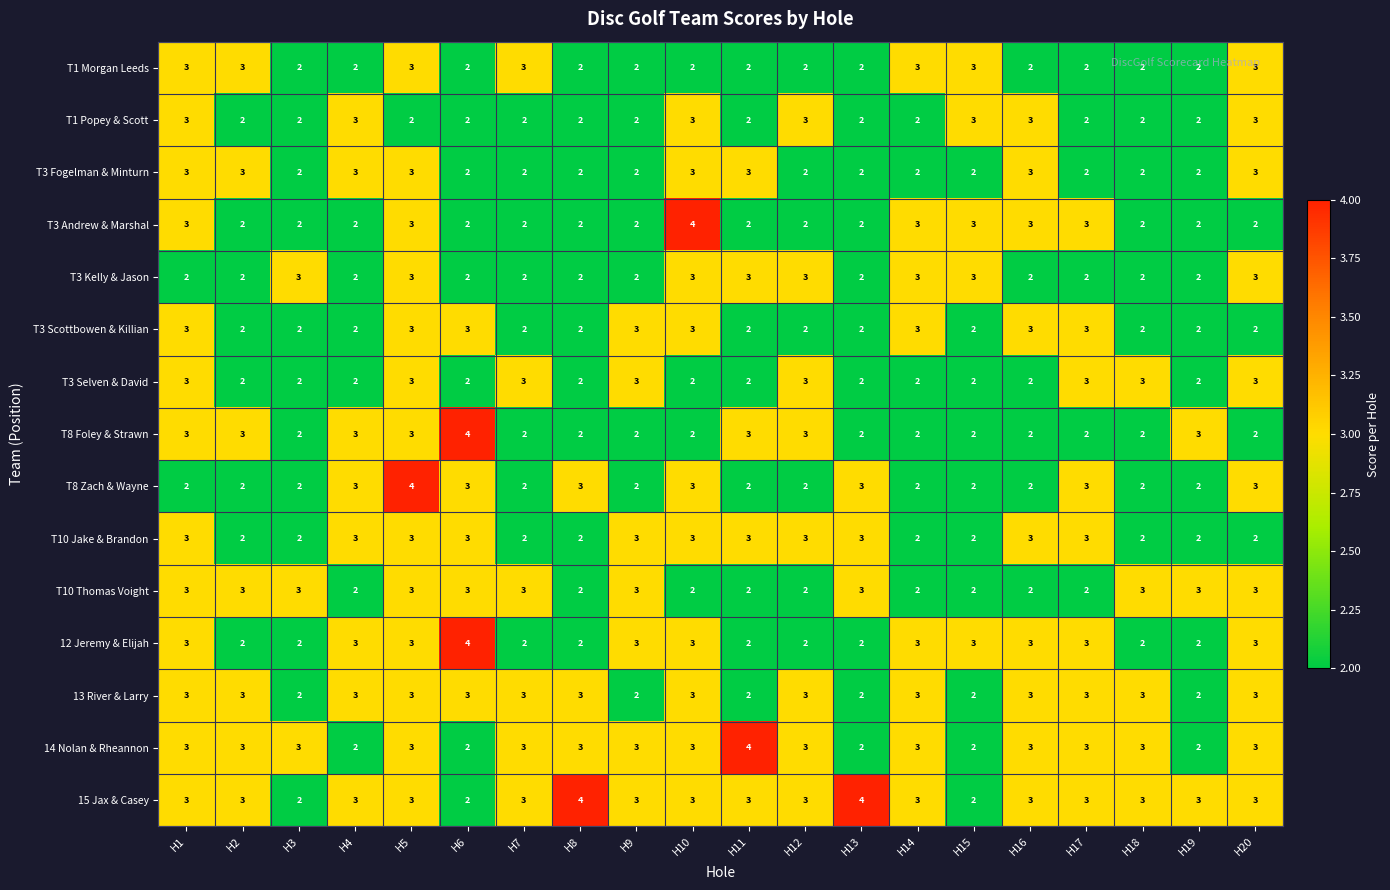

At which label does T3 Andrew & Marshal reach its peak?

H10